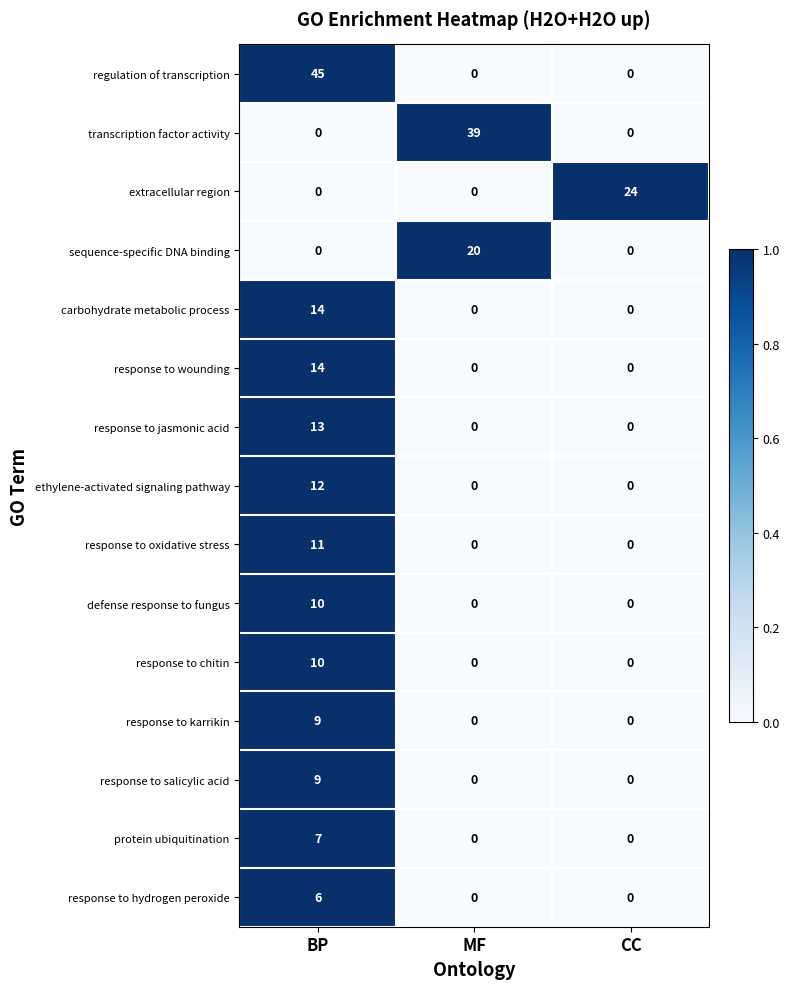

What is the average value of the response to chitin series?

3